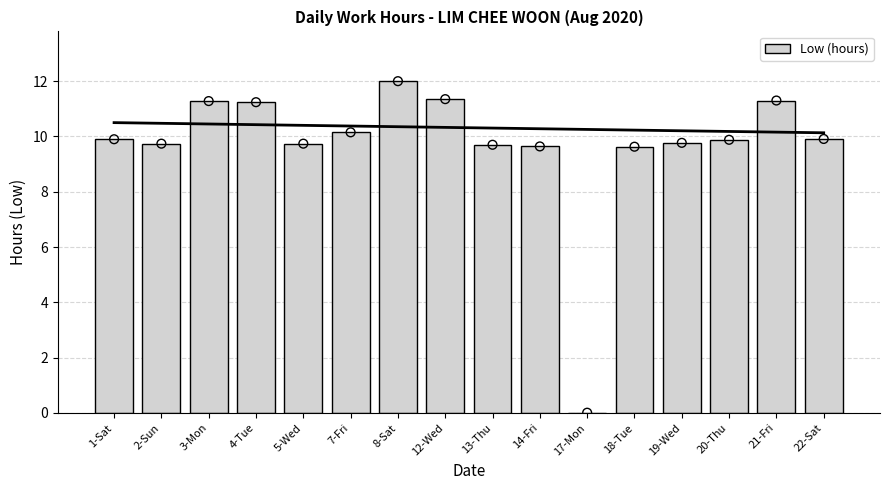

Which has a higher value, 8-Sat or 5-Wed?

8-Sat